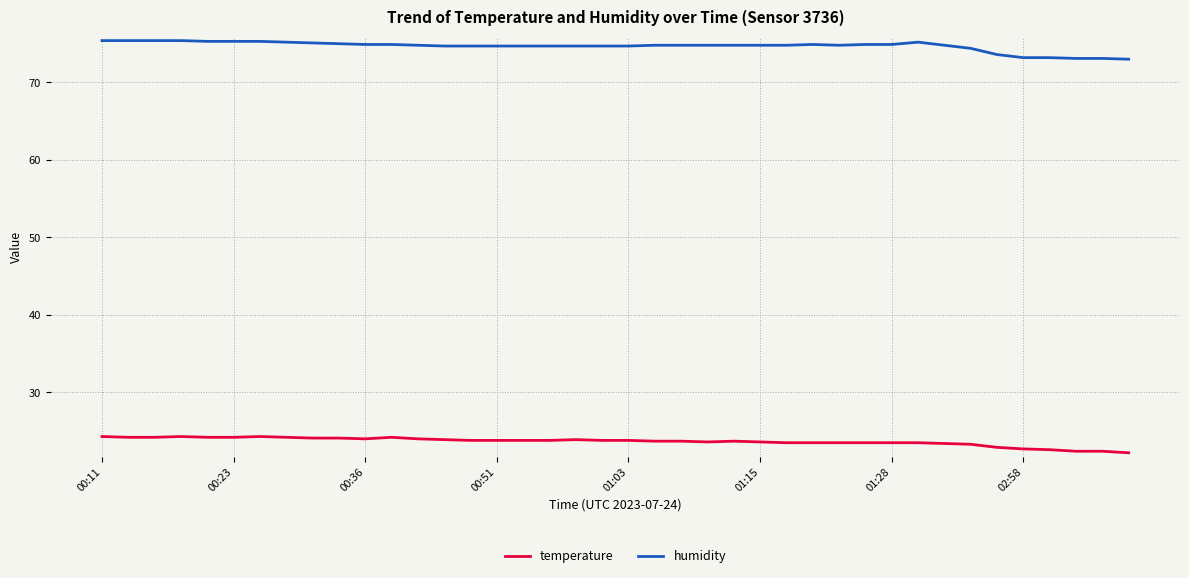

At how many categories does at least one series exceed 61?

40